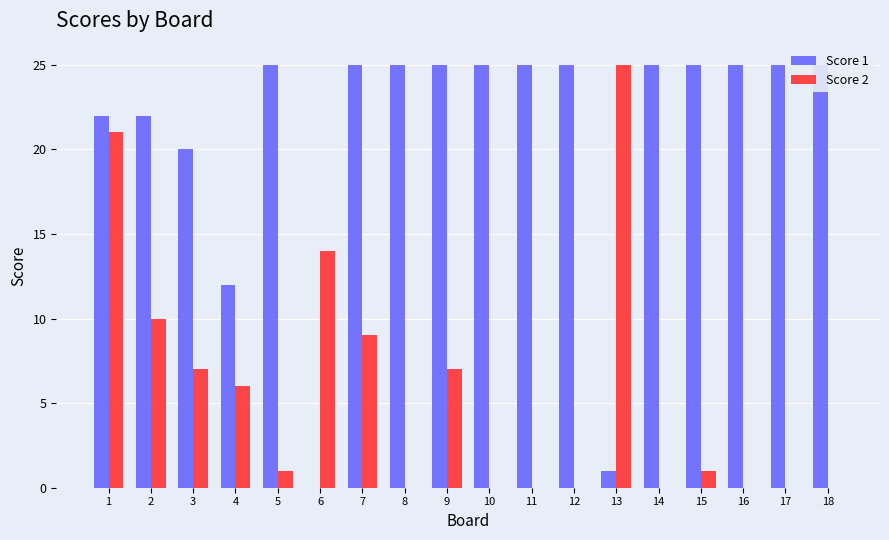

At how many categories does at least one series exceed 8?

18